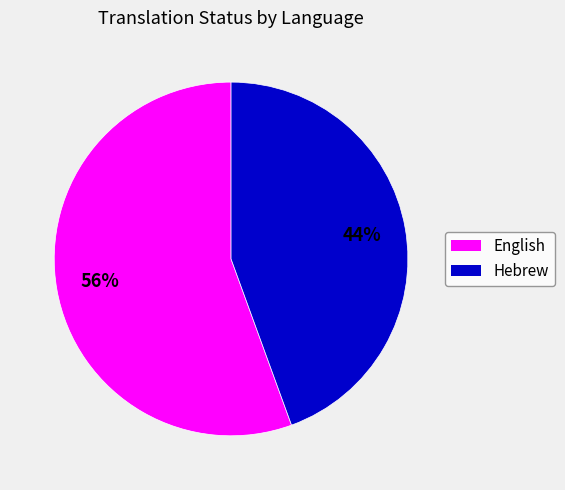

The English slice represents 56% of the pie. True or false?

True